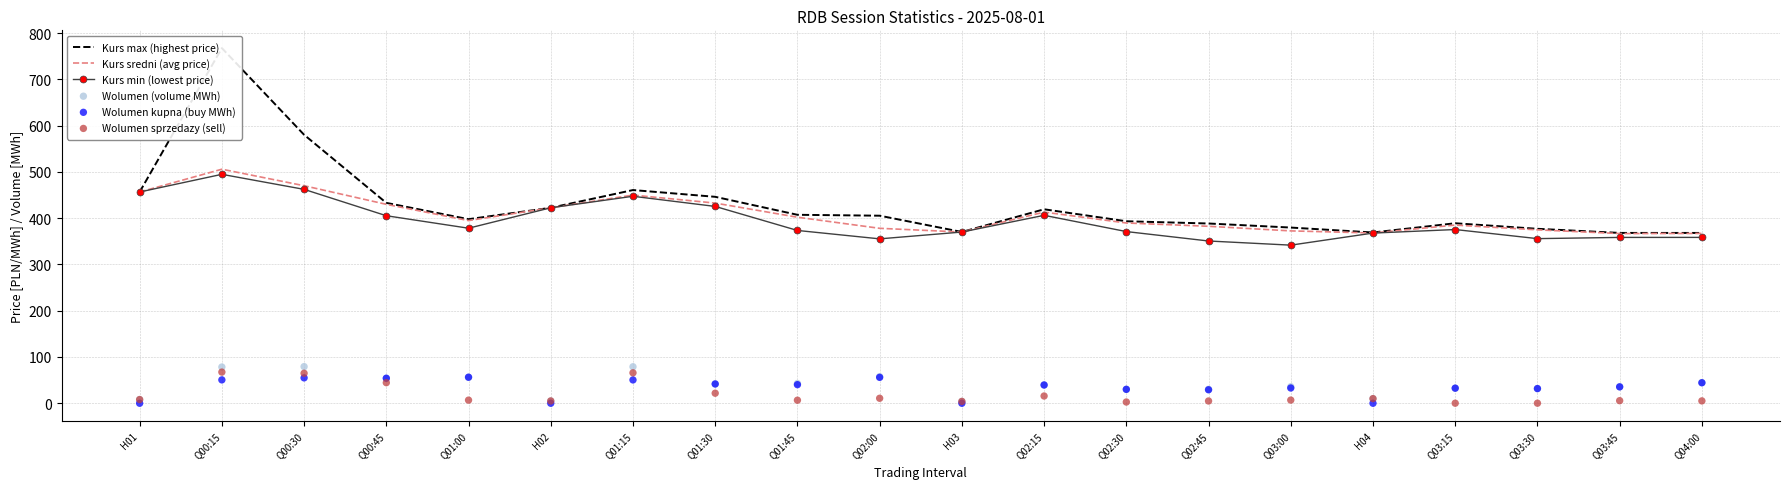

Which series has the largest total across all categories?

Kurs max (highest price)